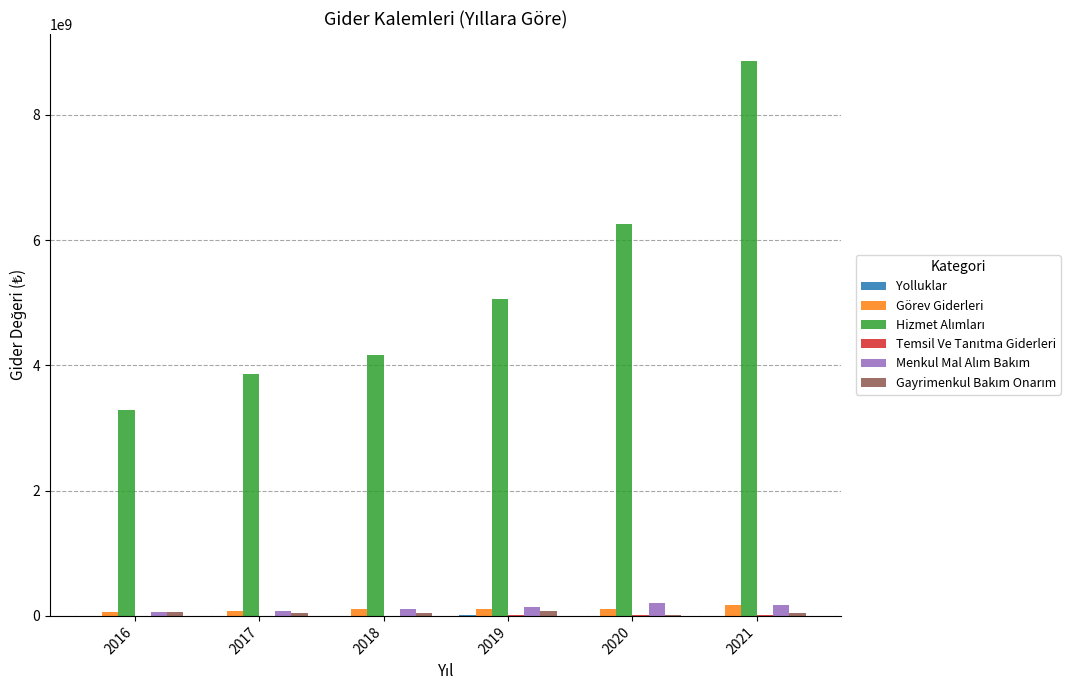

Rank the categories by Gayrimenkul Bakım Onarım value from highest to lowest.

2019, 2016, 2017, 2021, 2018, 2020